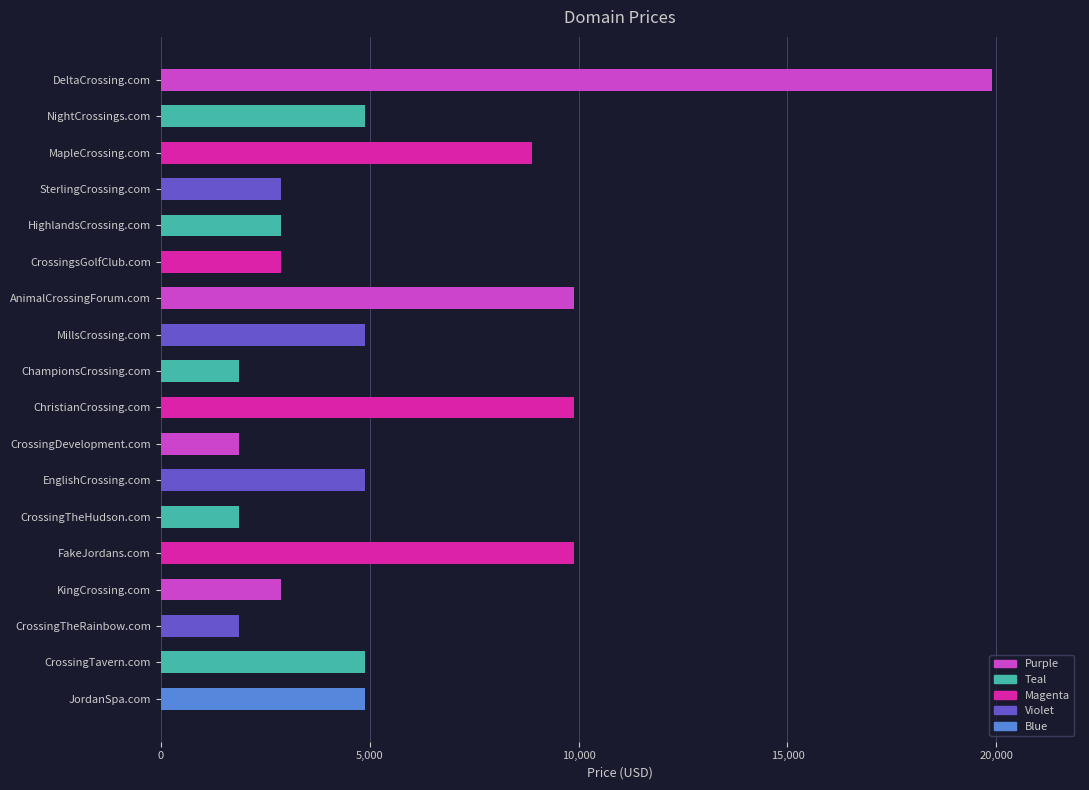

Reading top to bottom, what are all the values shown in this chart?

19888	4888	8888	2888	2888	2888	9888	4888	1888	9888	1888	4888	1888	9888	2888	1888	4888	4888